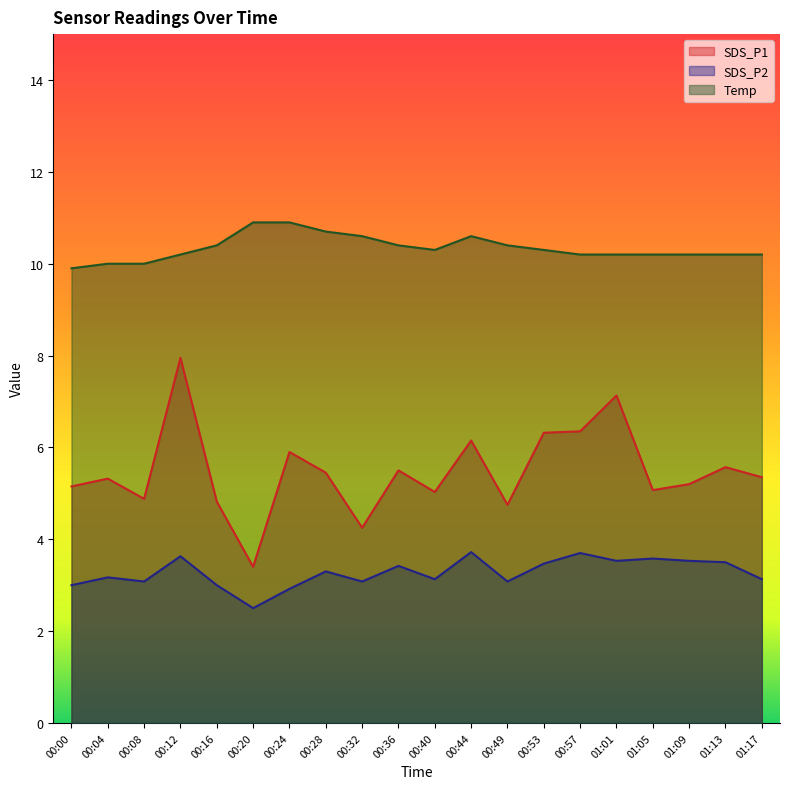

Read the SDS_P1 value at 01:01.

7.1